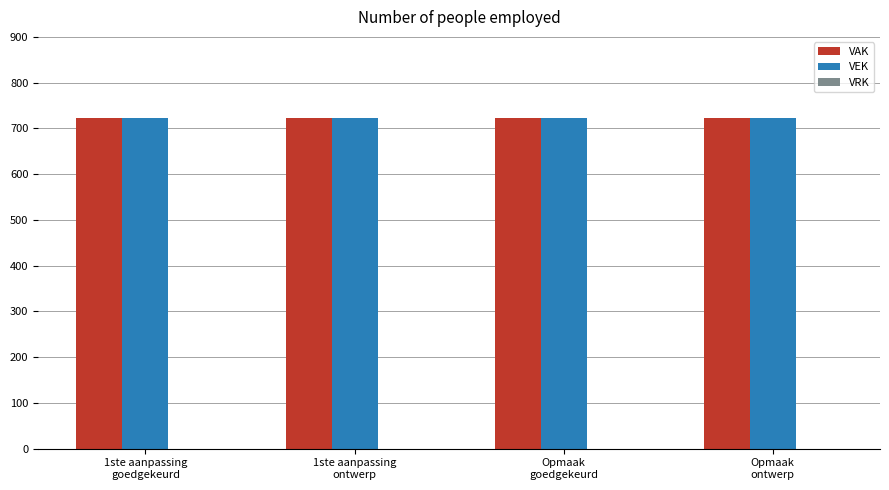

How many categories are shown in the chart?

4